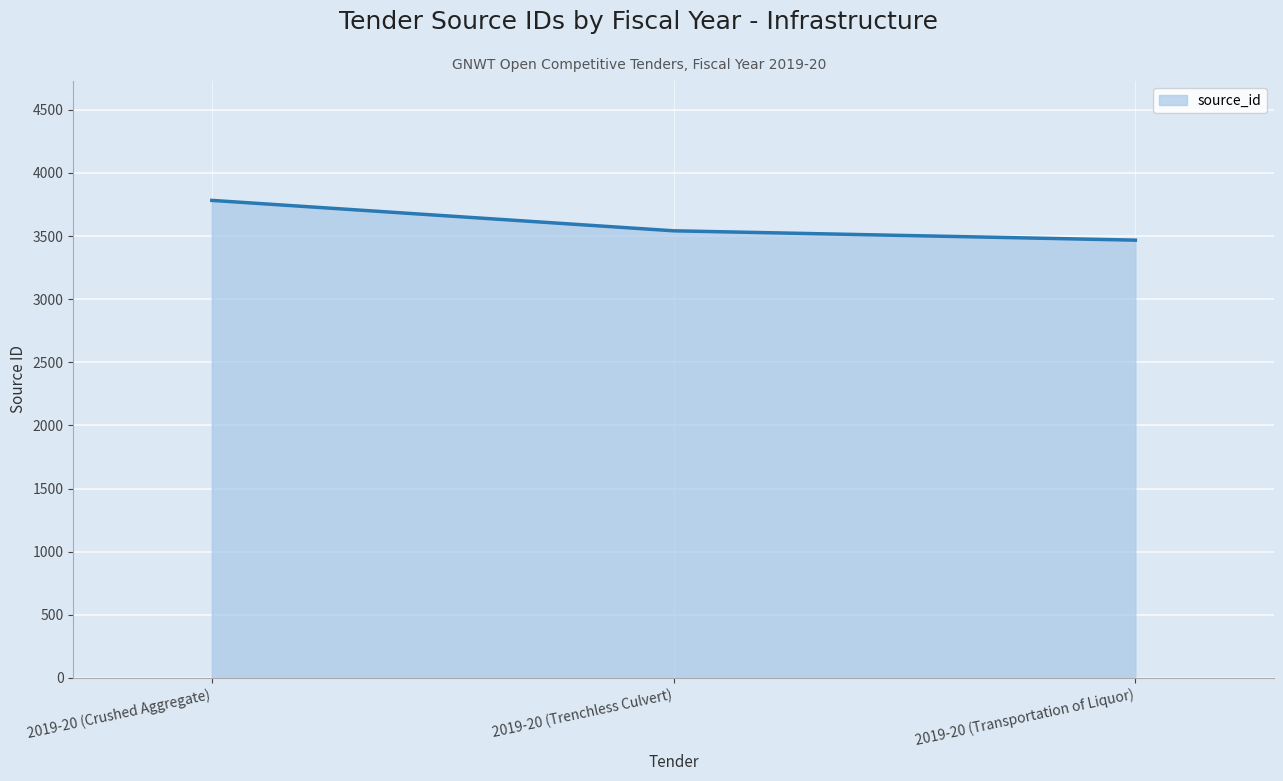

Reading left to right, list all the values displayed in this chart.

2019-20 (Crushed Aggregate)=3783	2019-20 (Trenchless Culvert)=3542	2019-20 (Transportation of Liquor)=3468